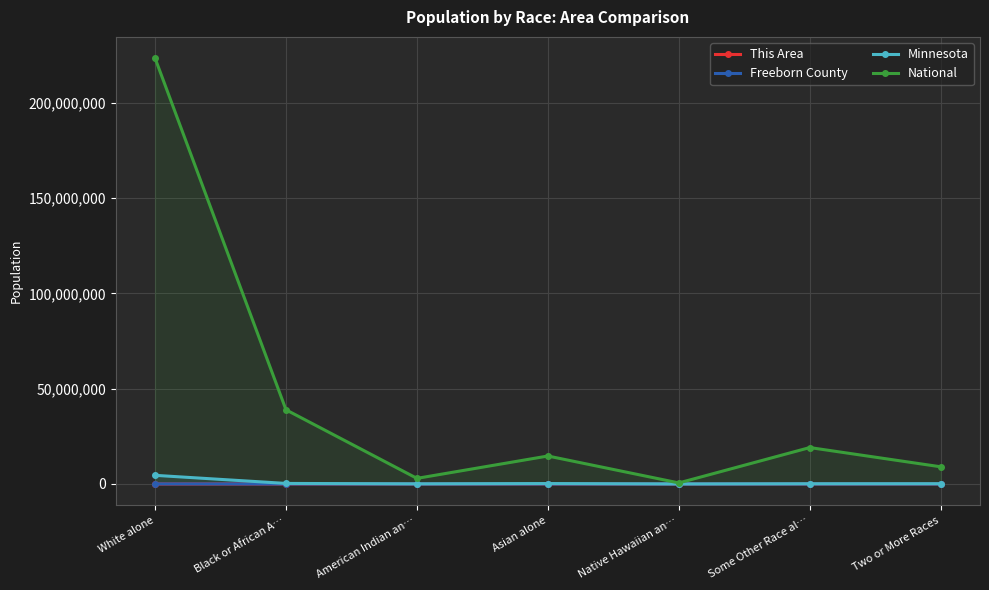

Is the value of Minnesota at White alone greater than the value of This Area at White alone?

Yes